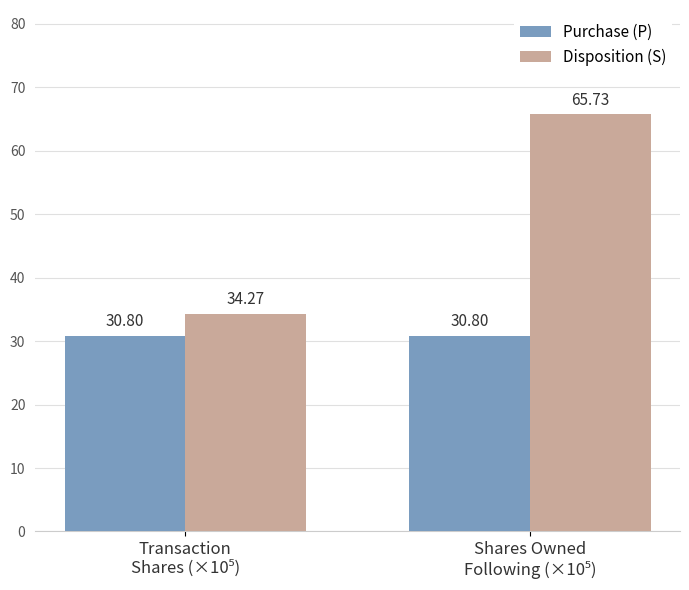

Which series has the largest total across all categories?

Disposition (S)